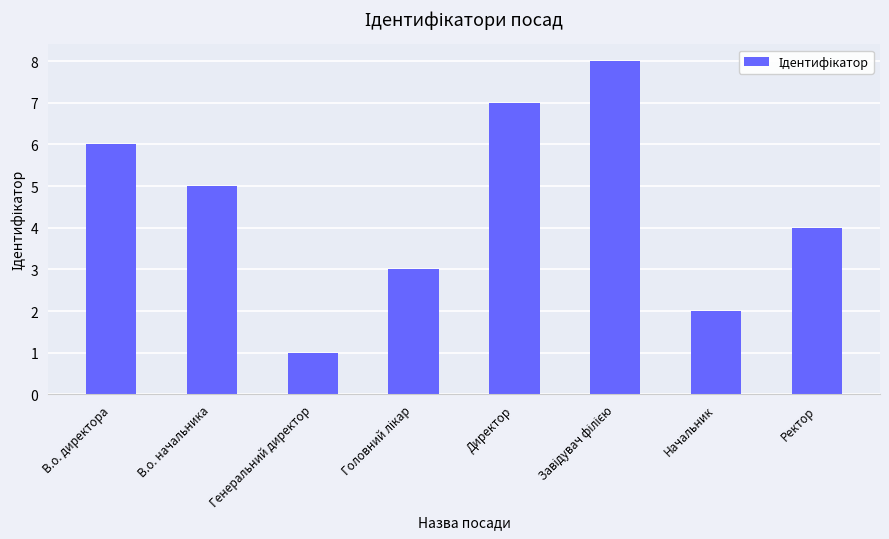

Are the bars horizontal?

No